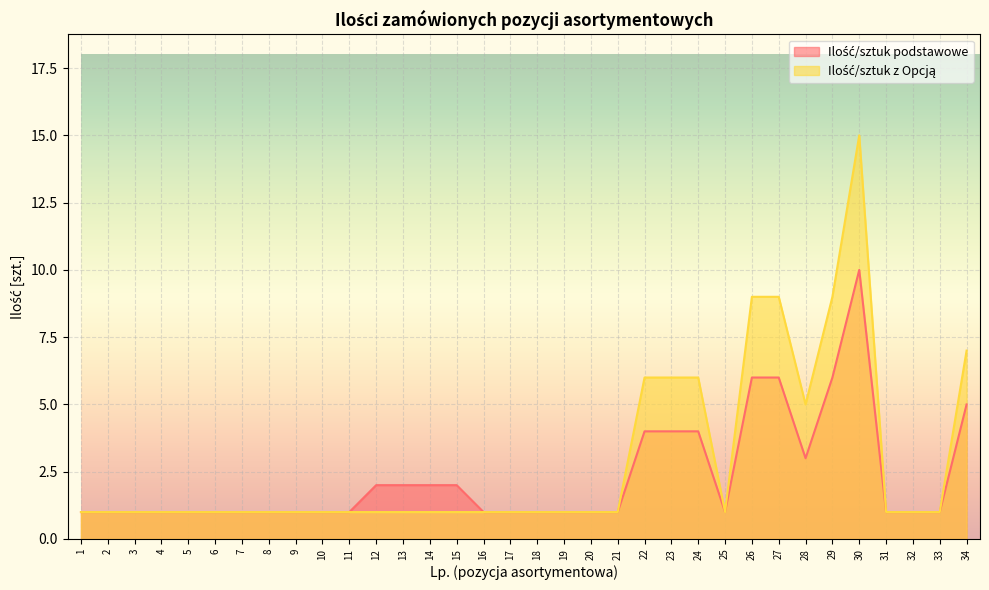

At which category does the chart reach its minimum across all series?

1